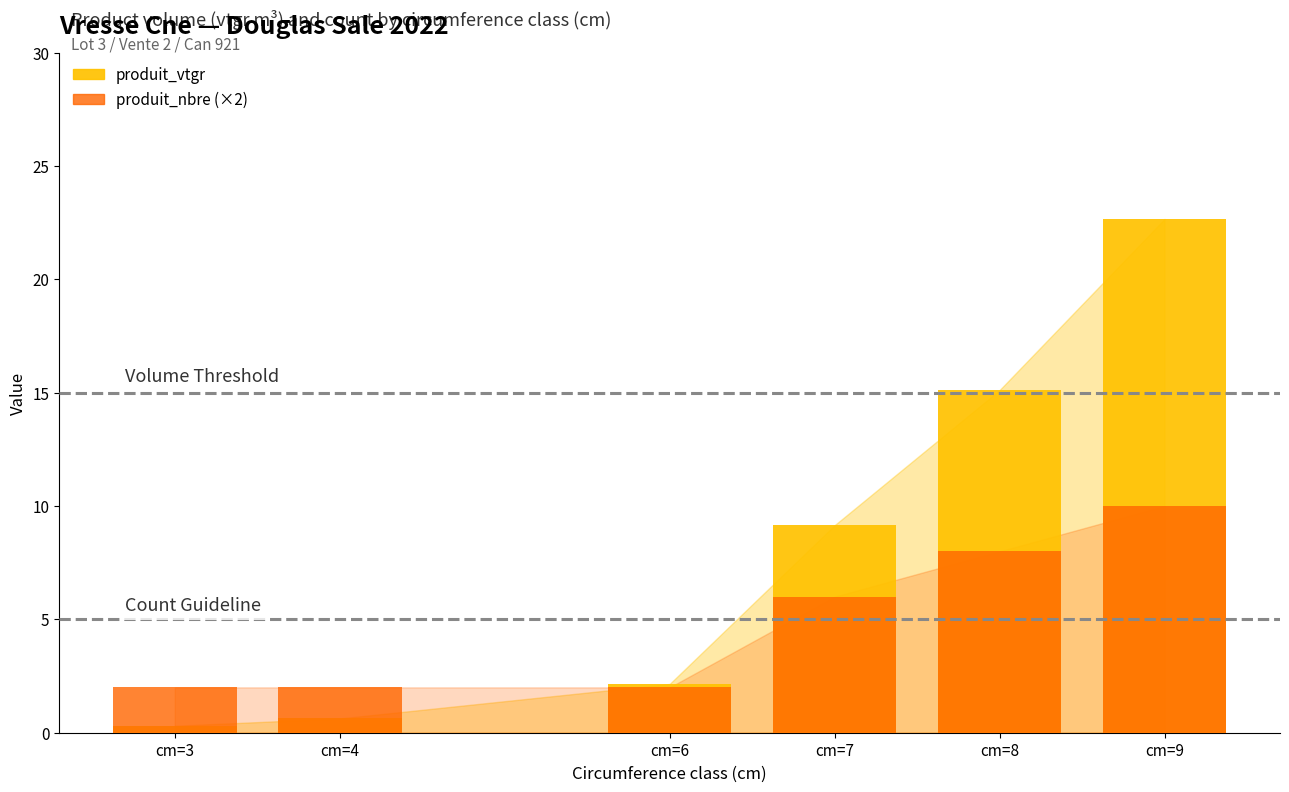

List the labels in order of produit_nbre (×2) value, smallest first.

cm=3, cm=4, cm=6, cm=7, cm=8, cm=9